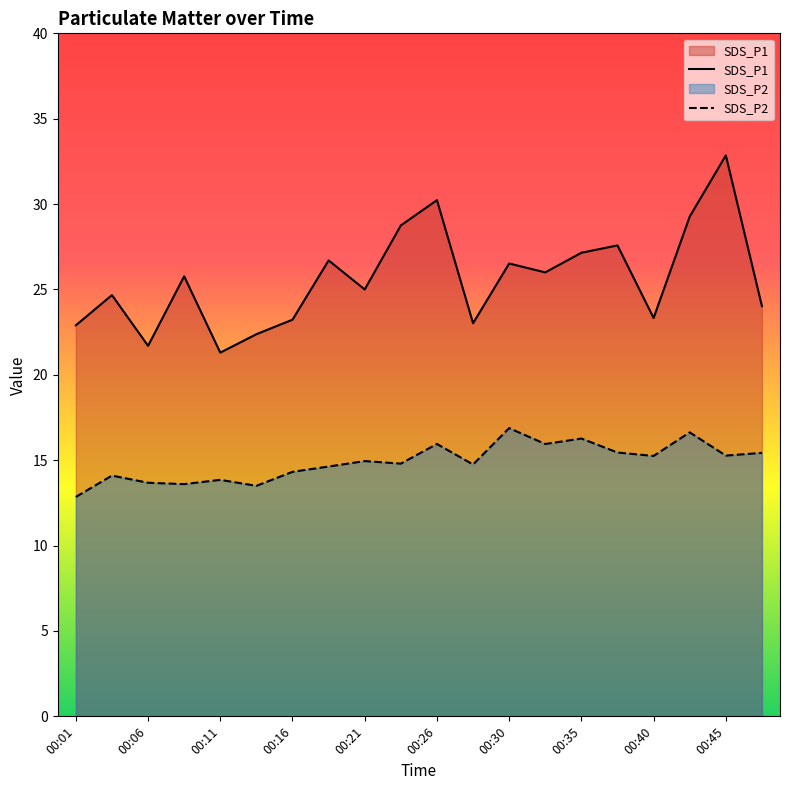

How many data points in SDS_P2 are less than 14?

5